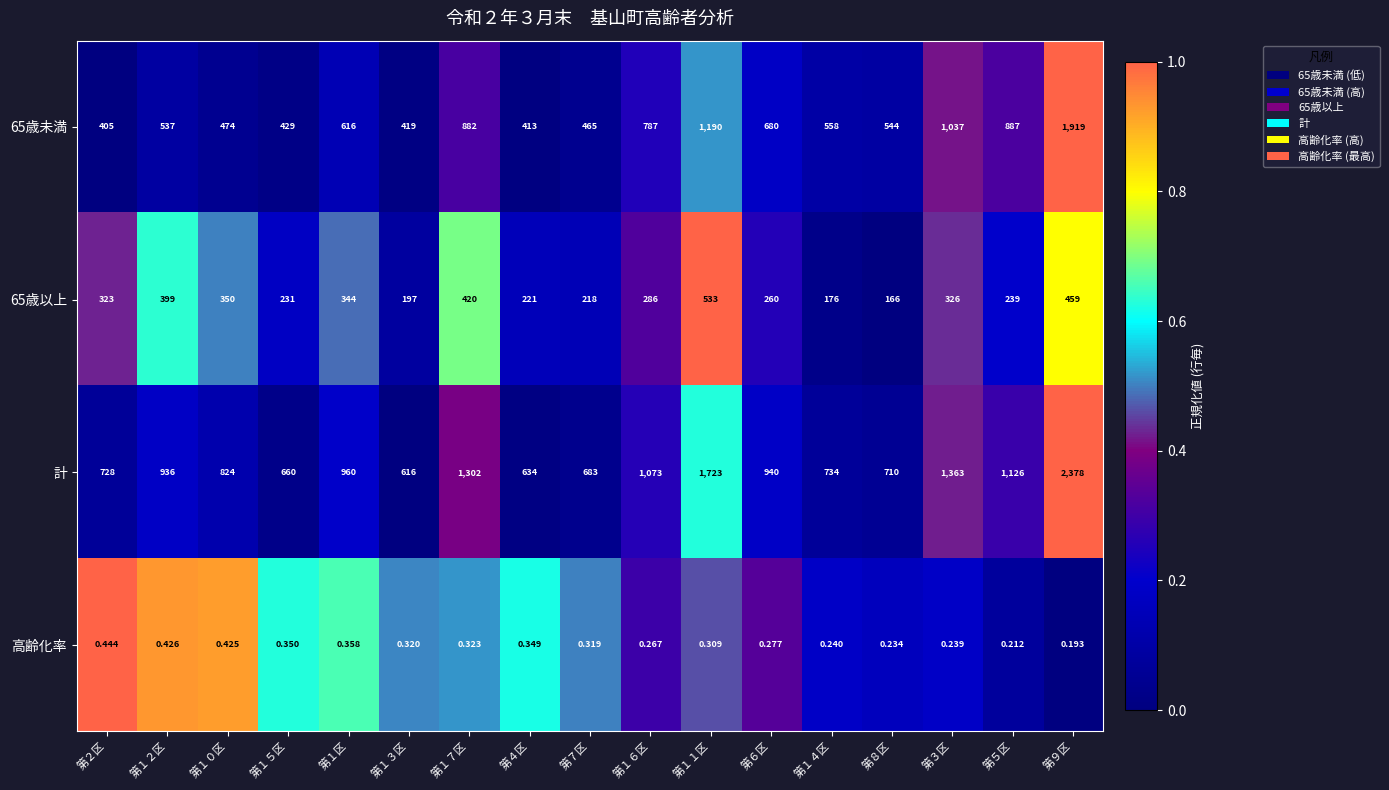

Between 第１３区 and 第７区, which series saw the biggest shift?

計